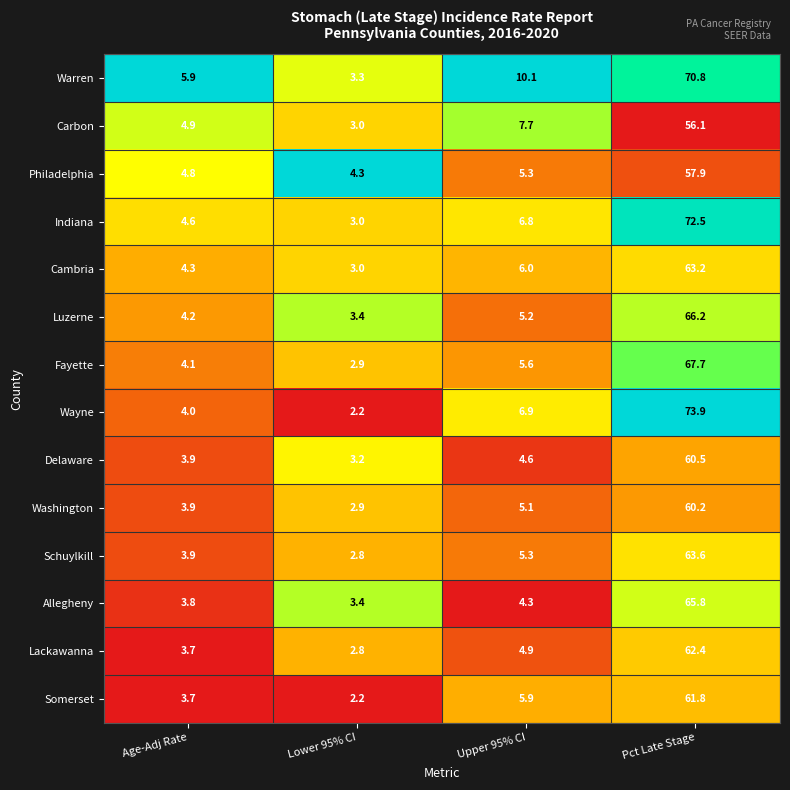

Which series changed the most between Age-Adj Rate and Pct Late Stage?

Wayne